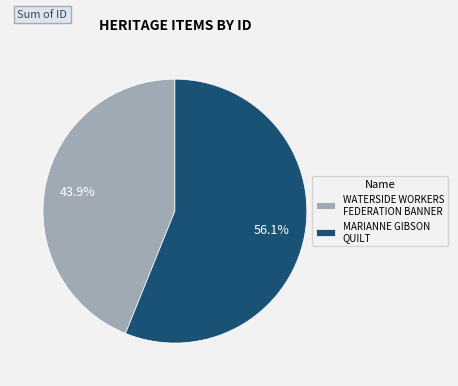

To the nearest percent, what is the difference between the WATERSIDE WORKERS FEDERATION BANNER and MARIANNE GIBSON QUILT slice percentages?

12%